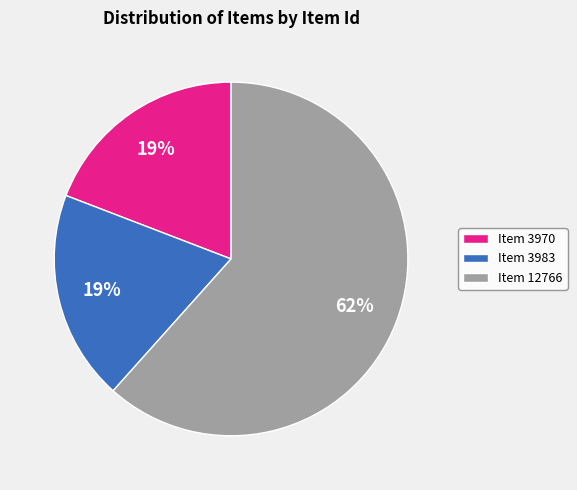

How many slices are in this pie chart?

3